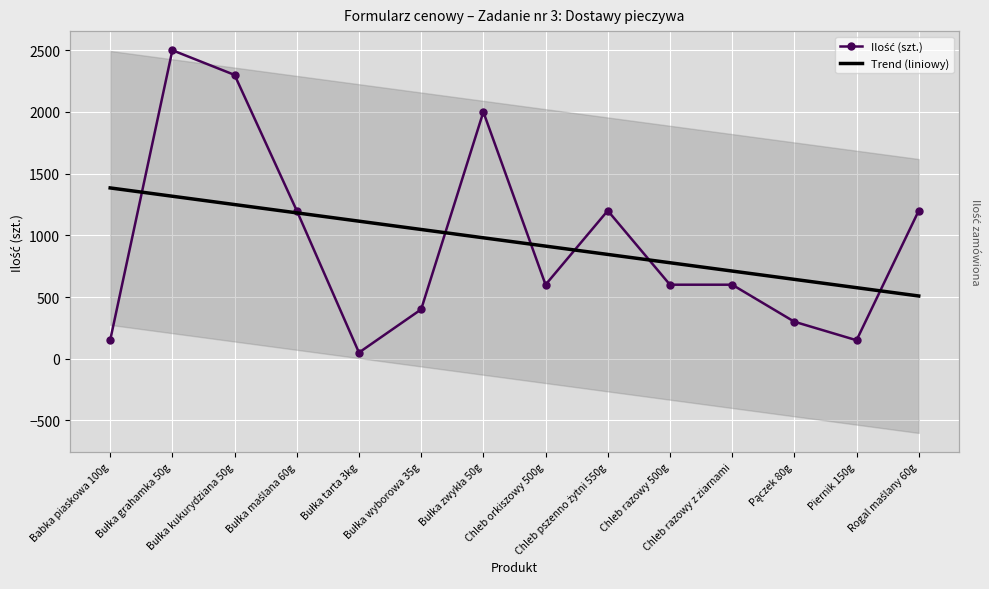

What are all the series names shown in the legend?

Ilość (szt.), Trend (liniowy)